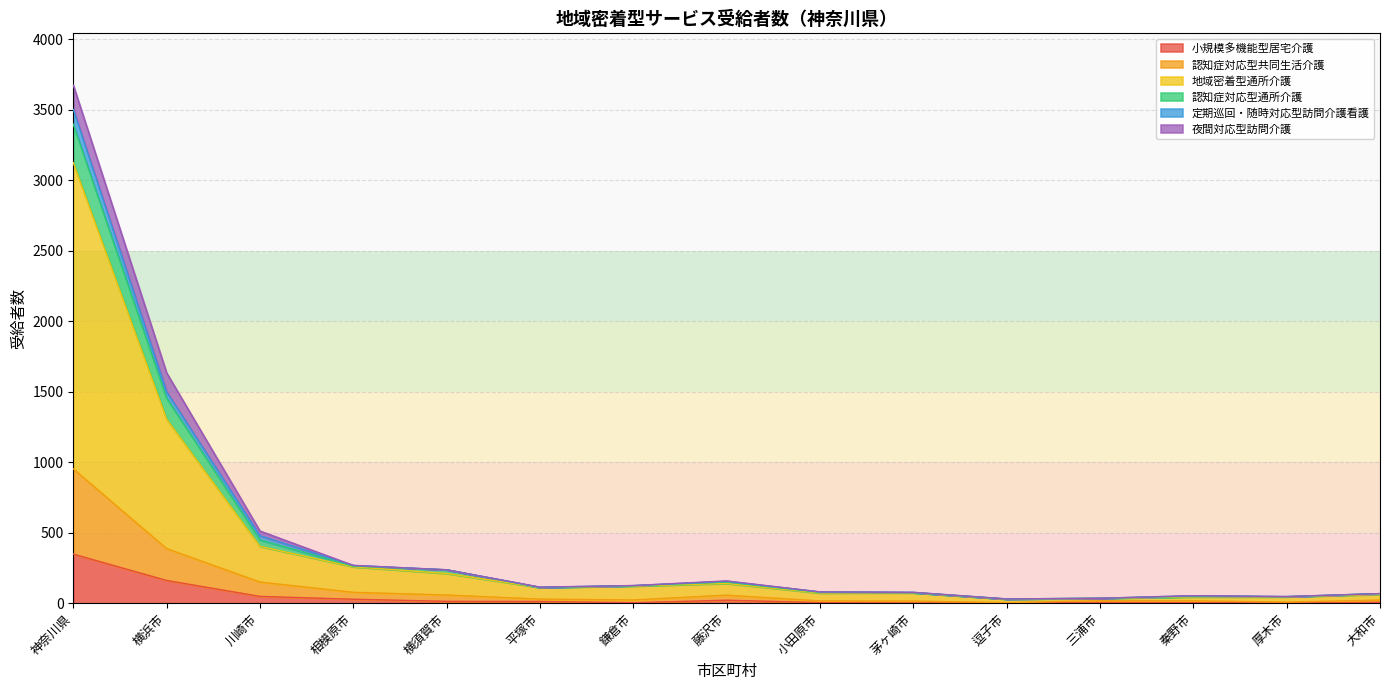

What is the maximum value for 小規模多機能型居宅介護?

348